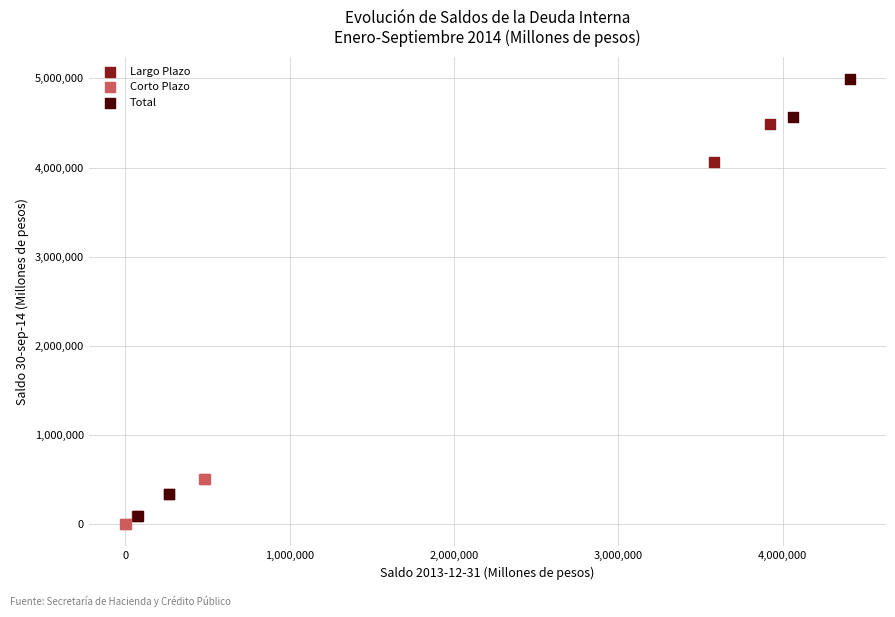

Which series reaches the minimum Y coordinate?

Corto Plazo